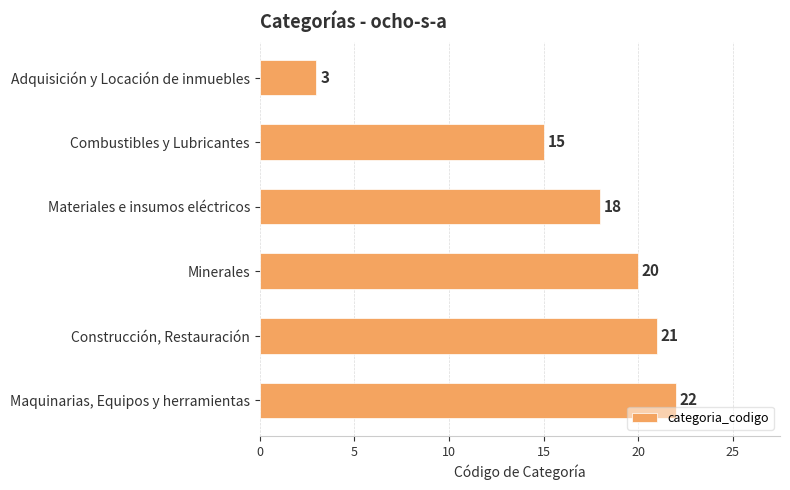

List the labels in order of value, smallest first.

Adquisición y Locación de inmuebles, Combustibles y Lubricantes, Materiales e insumos eléctricos, Minerales, Construcción, Restauración, Maquinarias, Equipos y herramientas